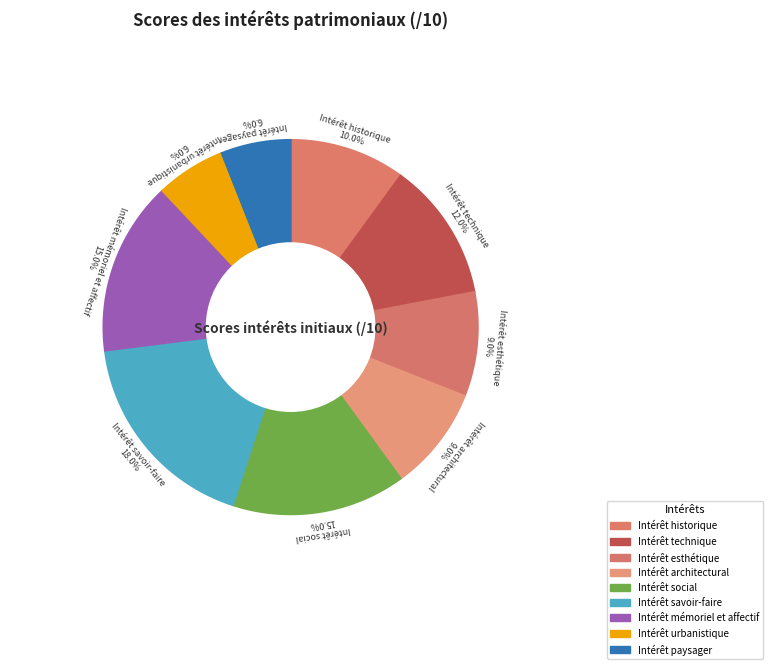

Combined, what portion of the pie is Intérêt historique and Intérêt esthétique?

19.0%